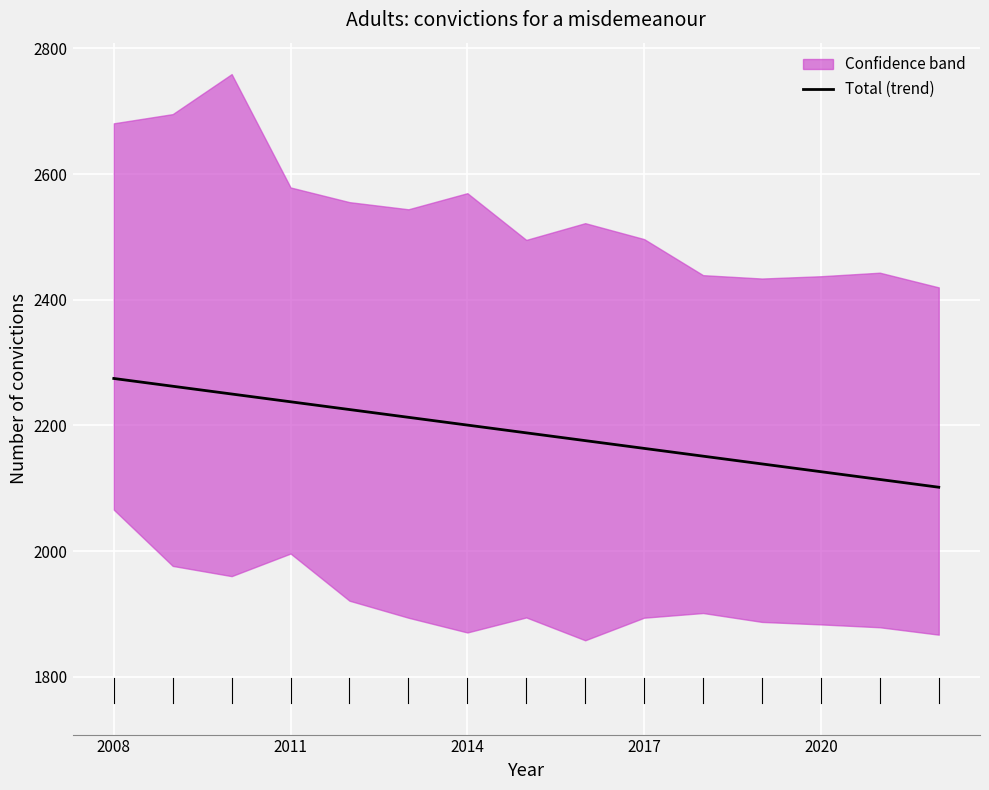

What is the maximum value for Total (trend)?

2274.7